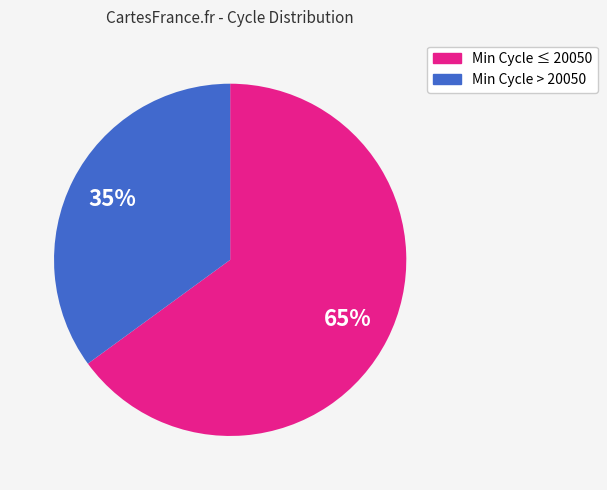

To the nearest percent, what is the average slice percentage?

50%